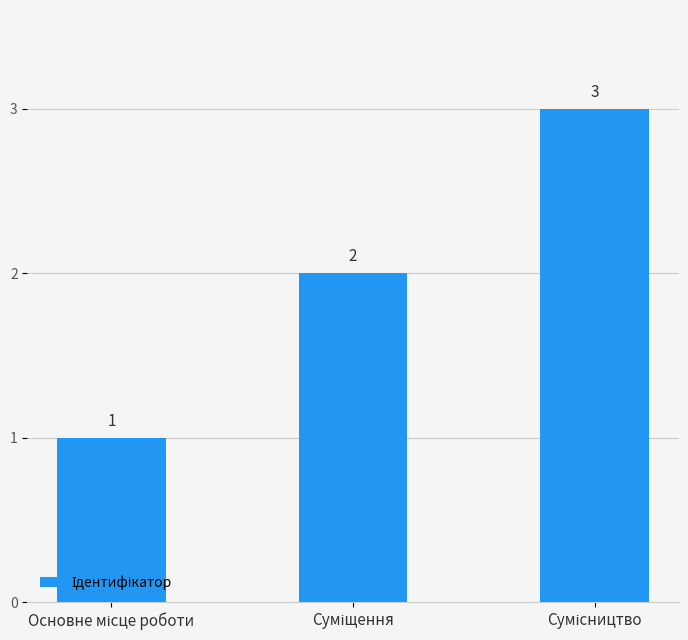

What is the maximum value shown in the chart?

3